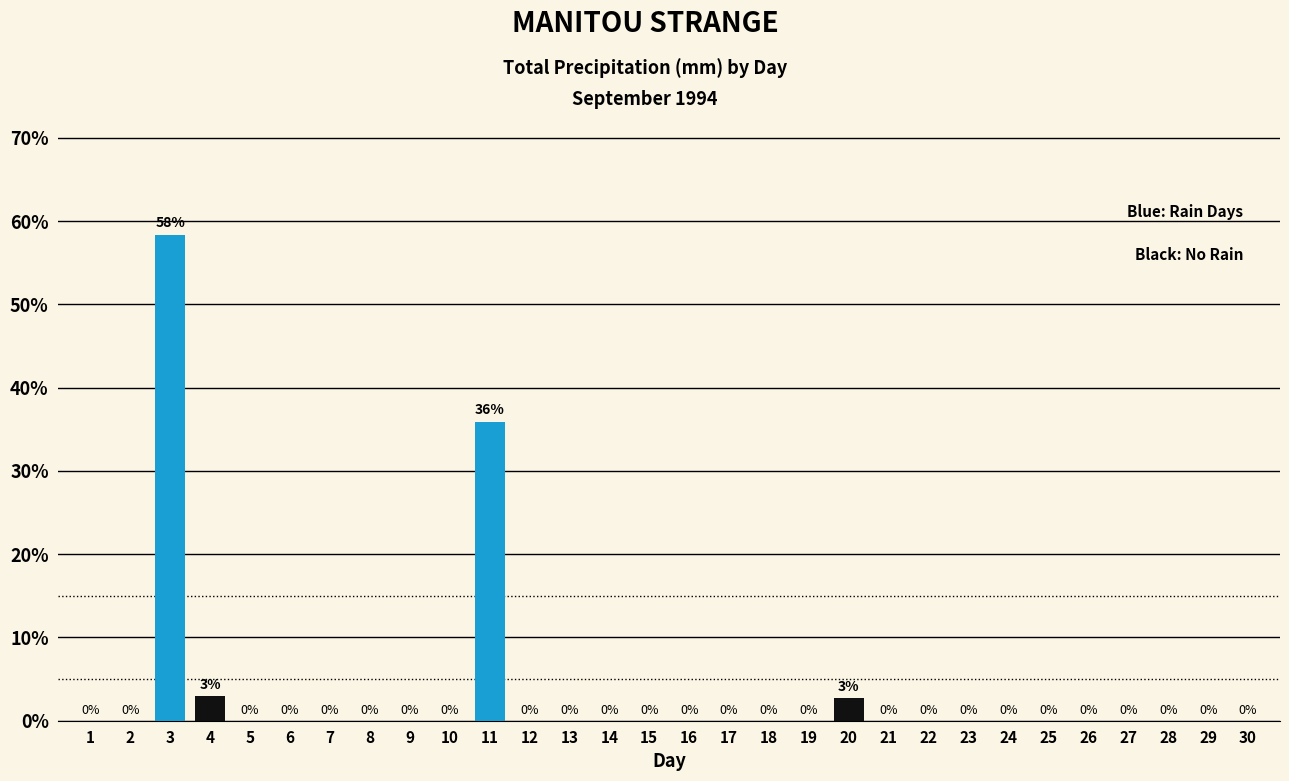

Where is the data nearest to the value 29?

11